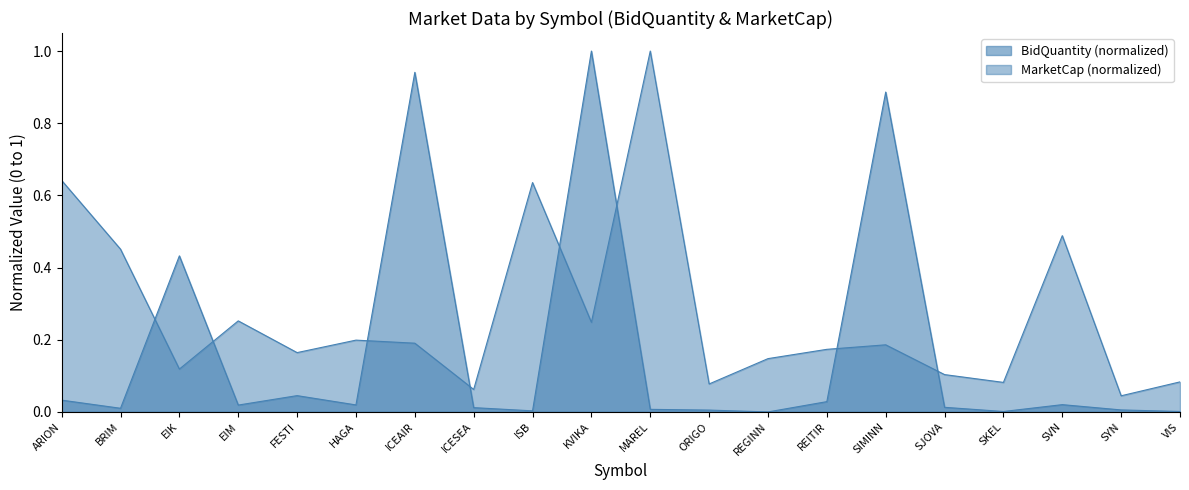

Which category has the lowest value across all series?

REGINN